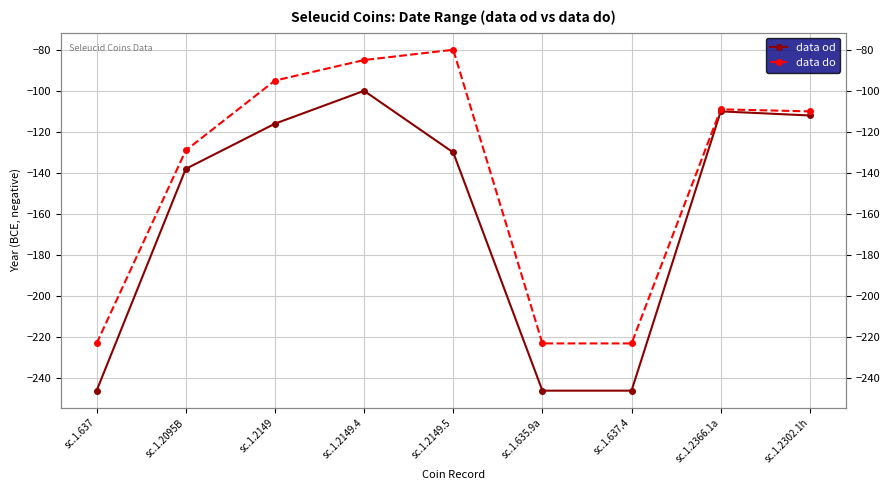

Which series changed the most between sc.1.2149 and sc.1.2149.5?

data do